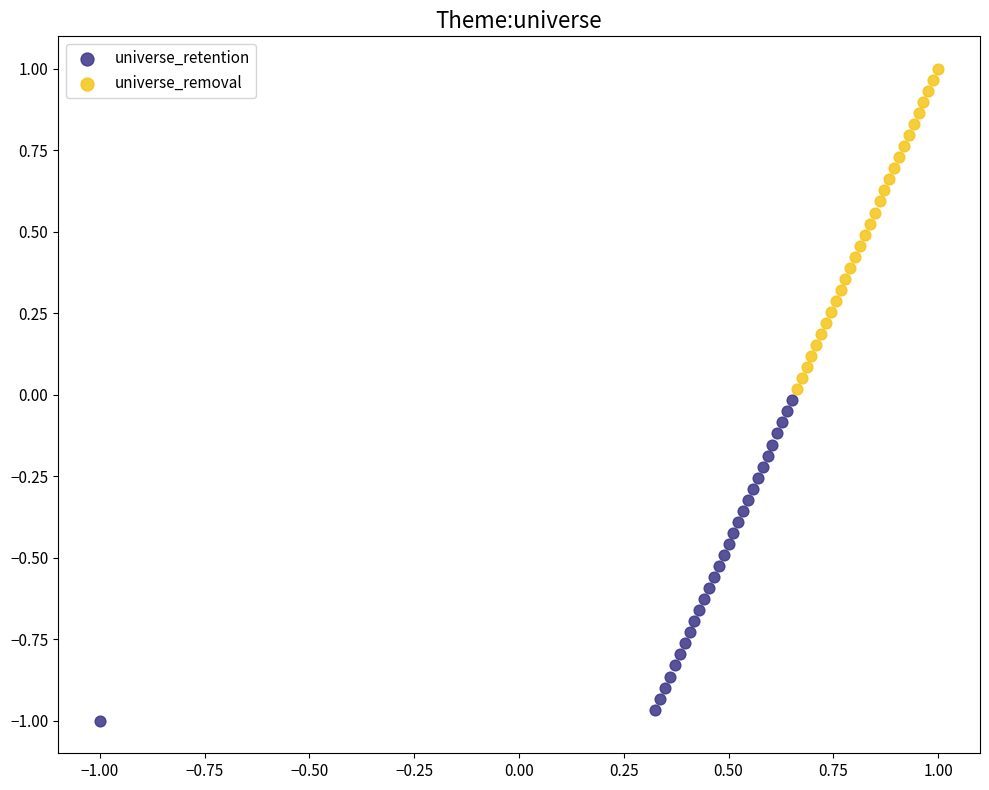

Which series contains the lowest Y value?

universe_retention